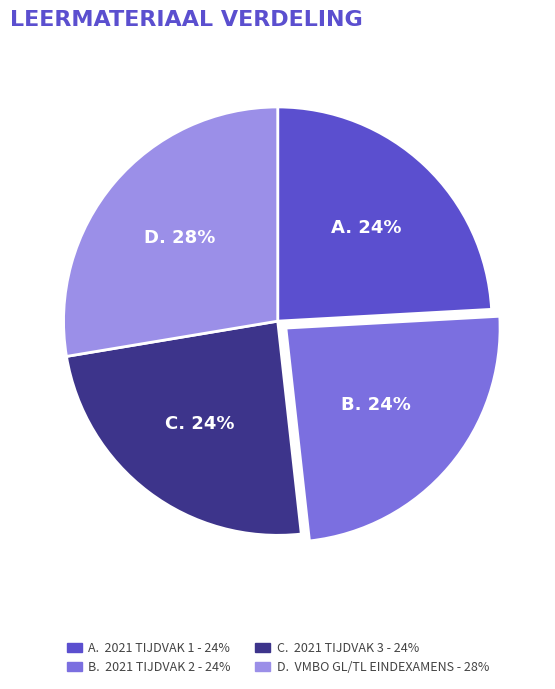

To the nearest percent, what is the average slice percentage?

25%